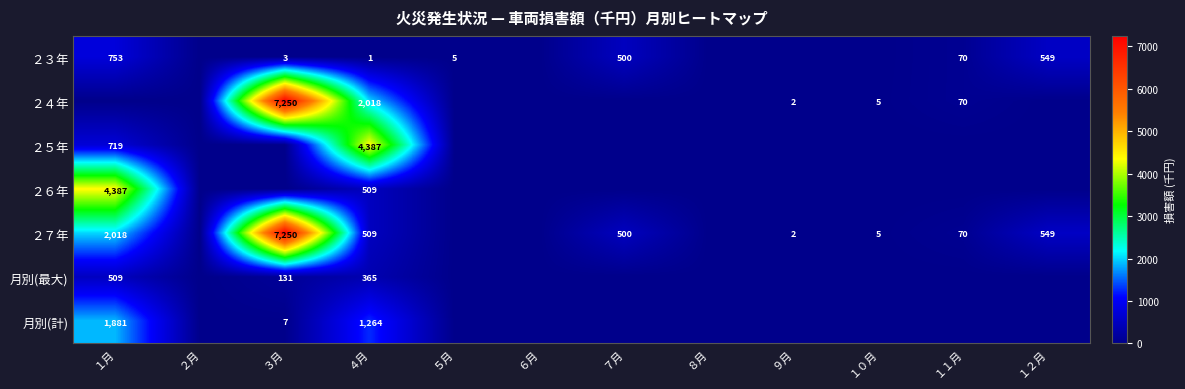

Is the value of ２７年 at ３月 greater than the value of ２３年 at ５月?

Yes